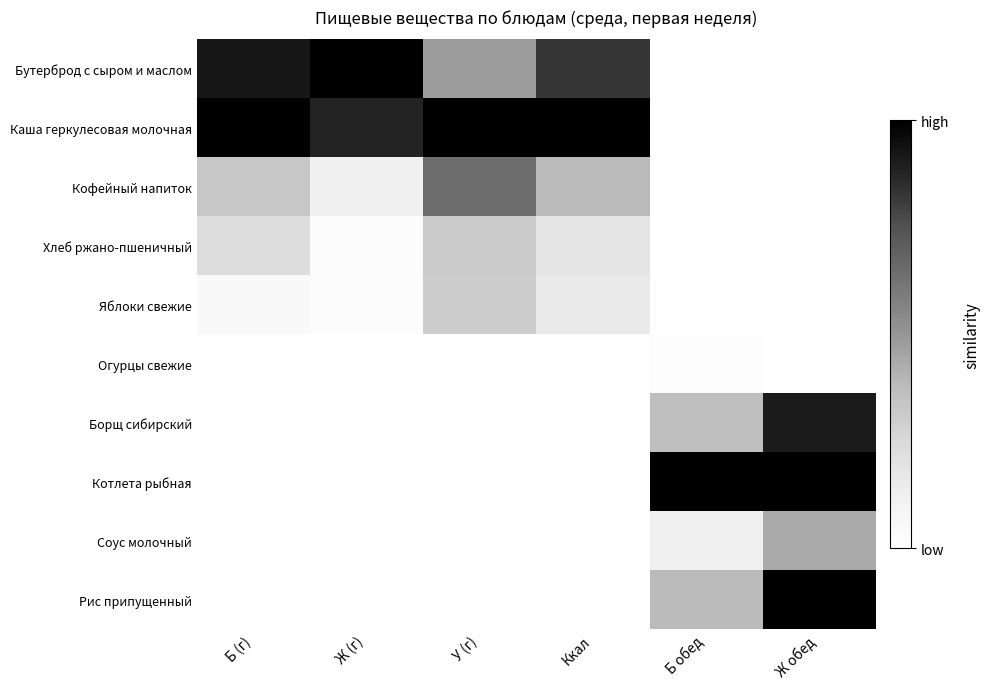

What is the difference between the highest and lowest values at Б обед?

1.0